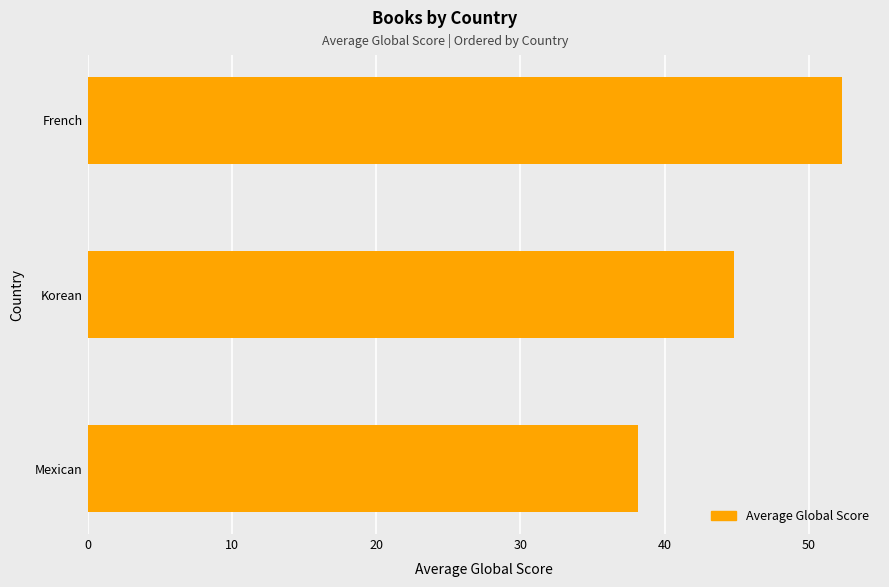

The value at Mexican is 62.7. True or false?

False